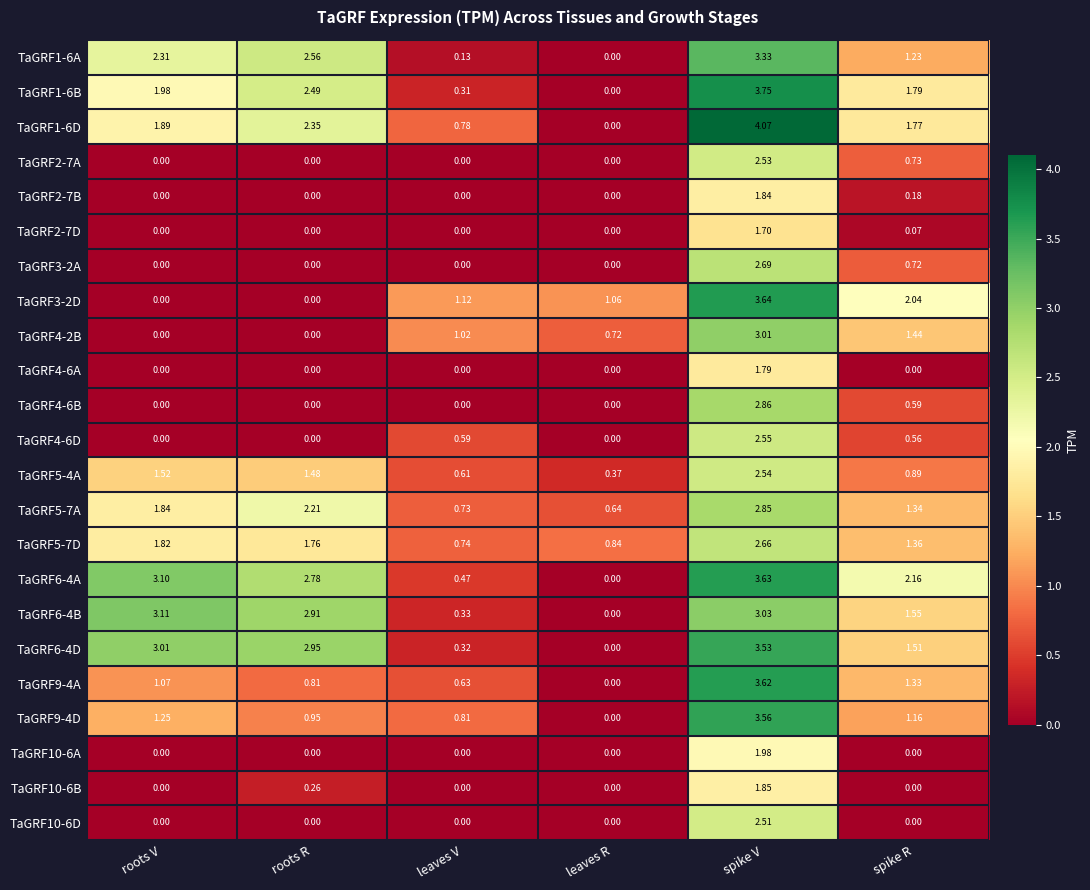

List the labels in order of TaGRF5-4A value, largest first.

spike V, roots V, roots R, spike R, leaves V, leaves R